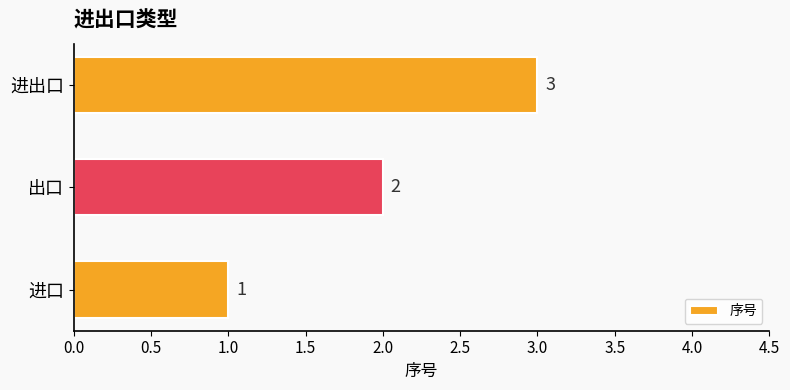

What is the sum of the values at 出口 and 进出口?

5